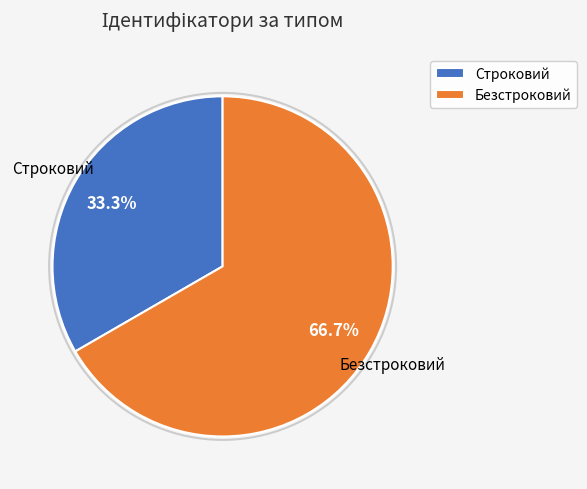

How many segments does this pie chart have?

2